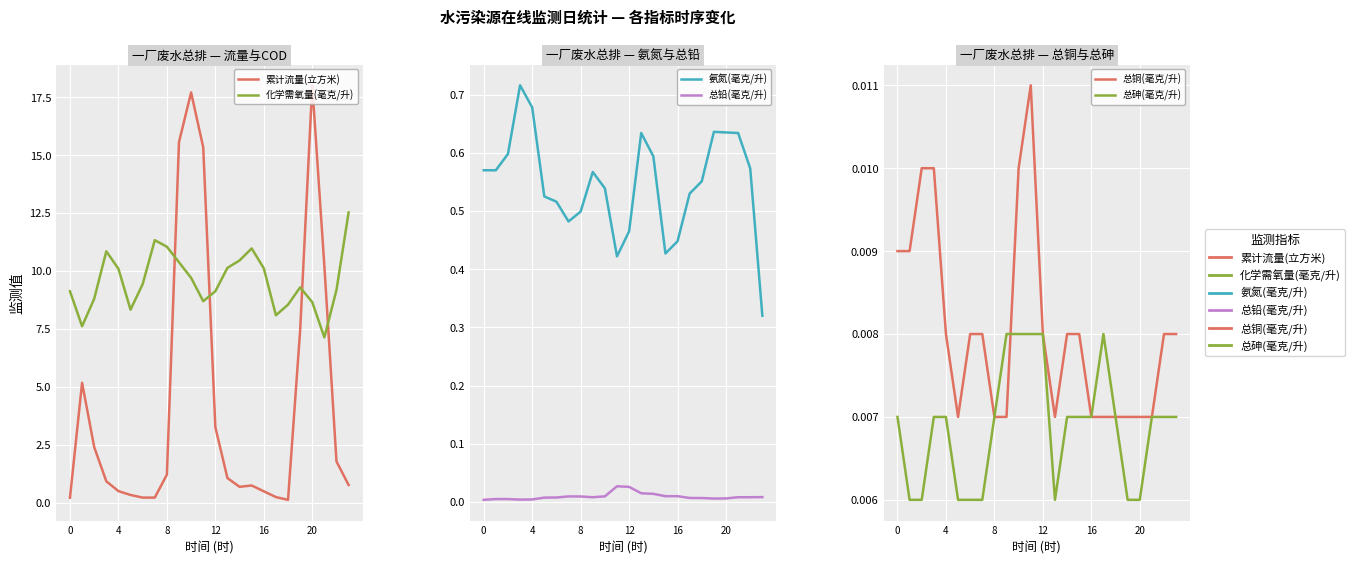

True or false: 氨氮(毫克/升) has a value of 0.5 at 10.

True